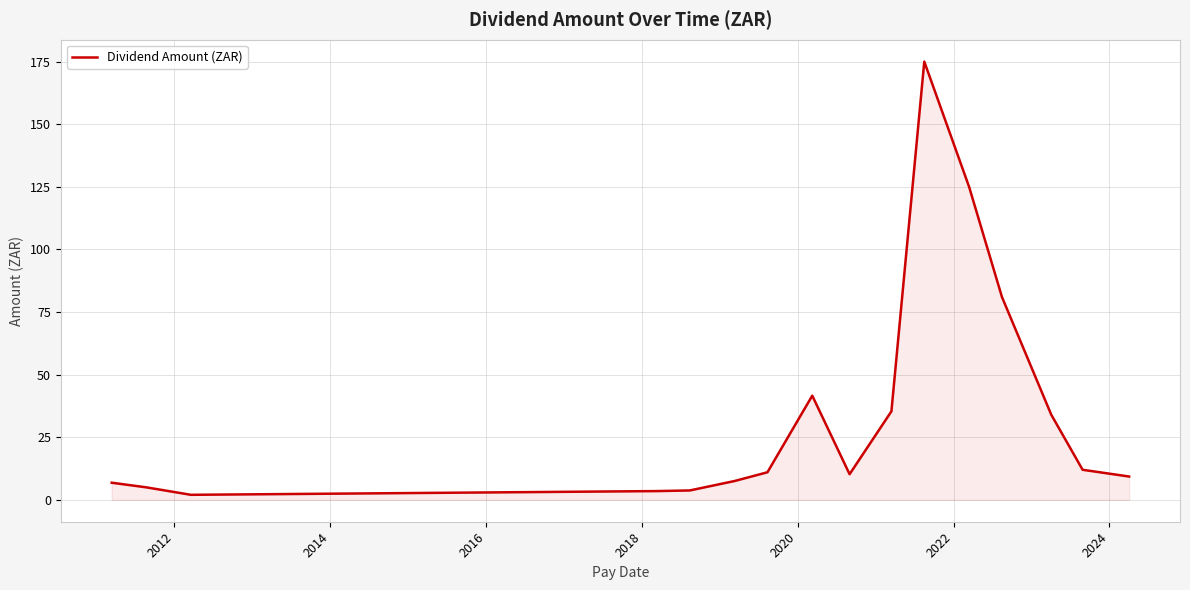

How many series are shown in this chart?

1